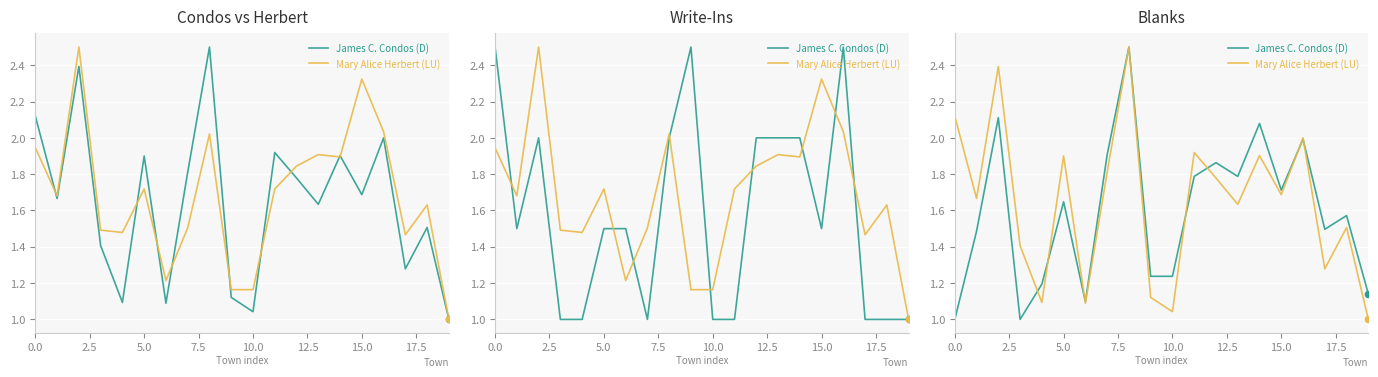

Which series contains the highest Y value?

James C. Condos (D)